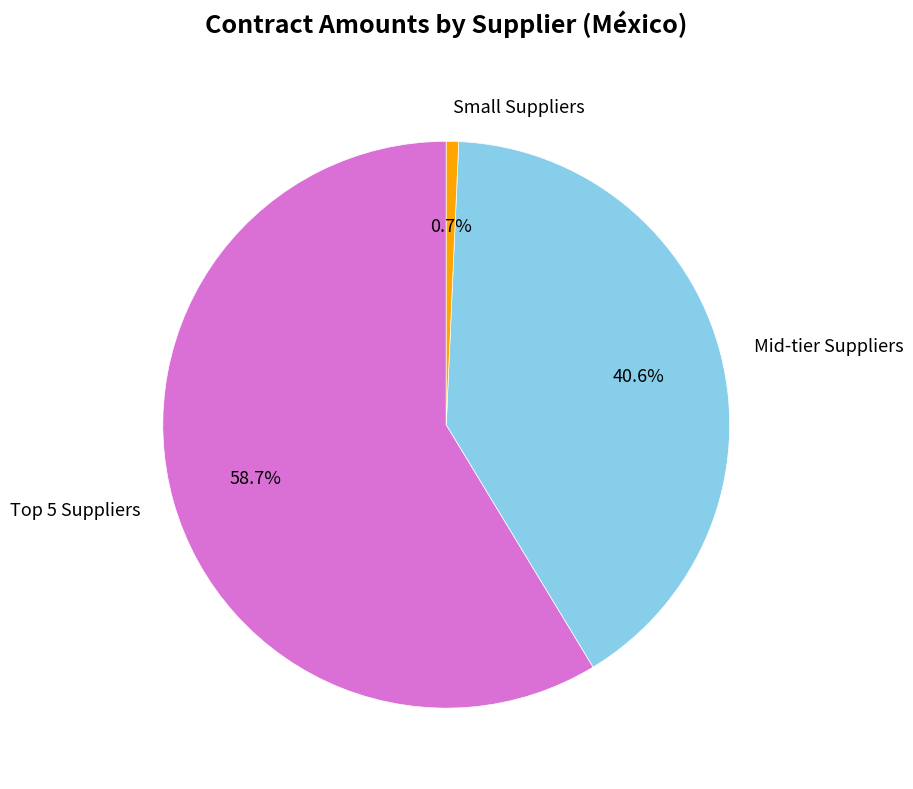

How much of the chart is everything except Mid-tier Suppliers?

59.4%